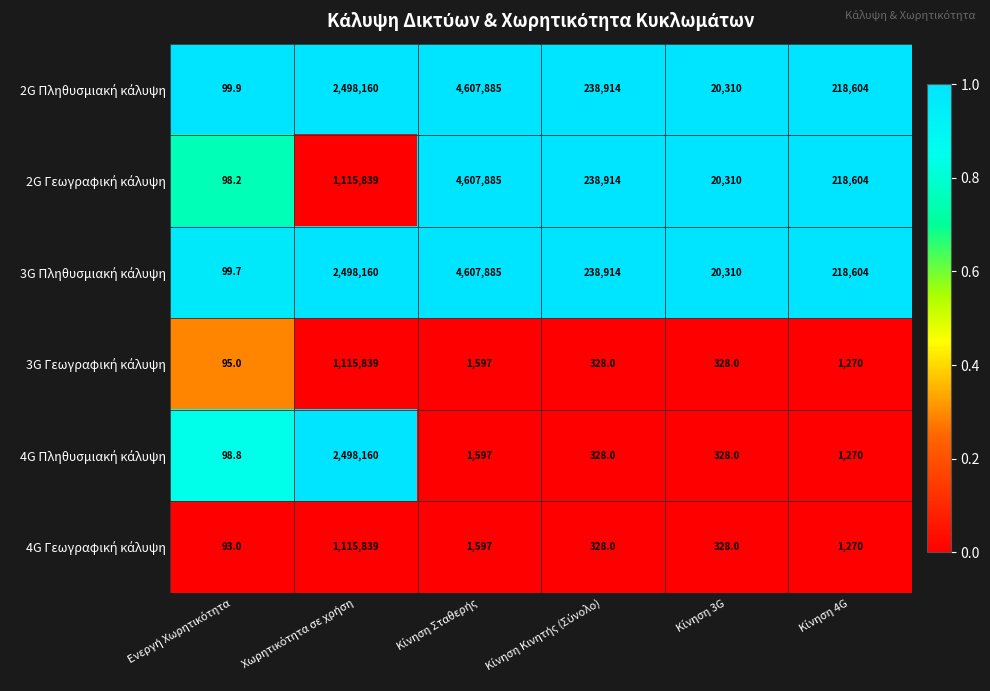

What is the maximum value shown in the chart?

4607885.0